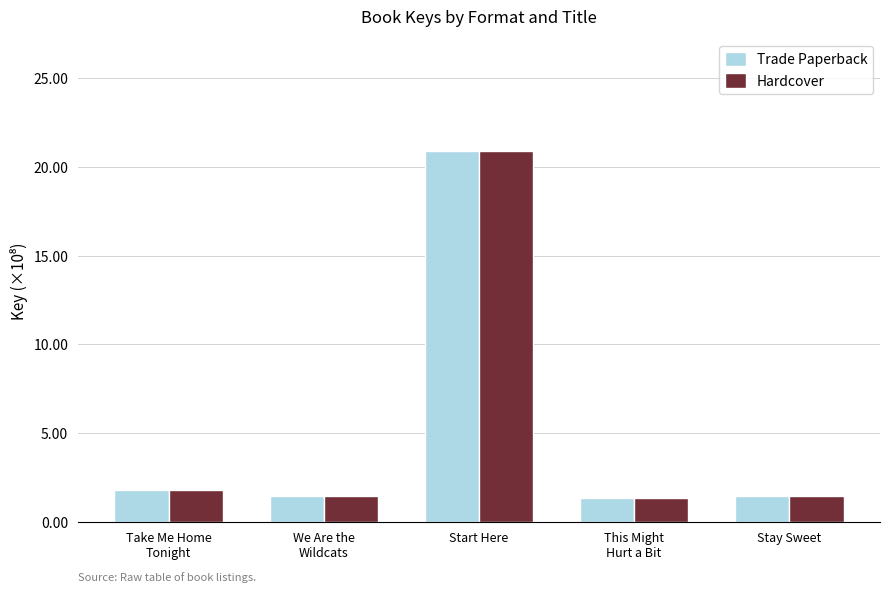

What is the sum of the Hardcover values at Start Here and This Might
Hurt a Bit?

22.3